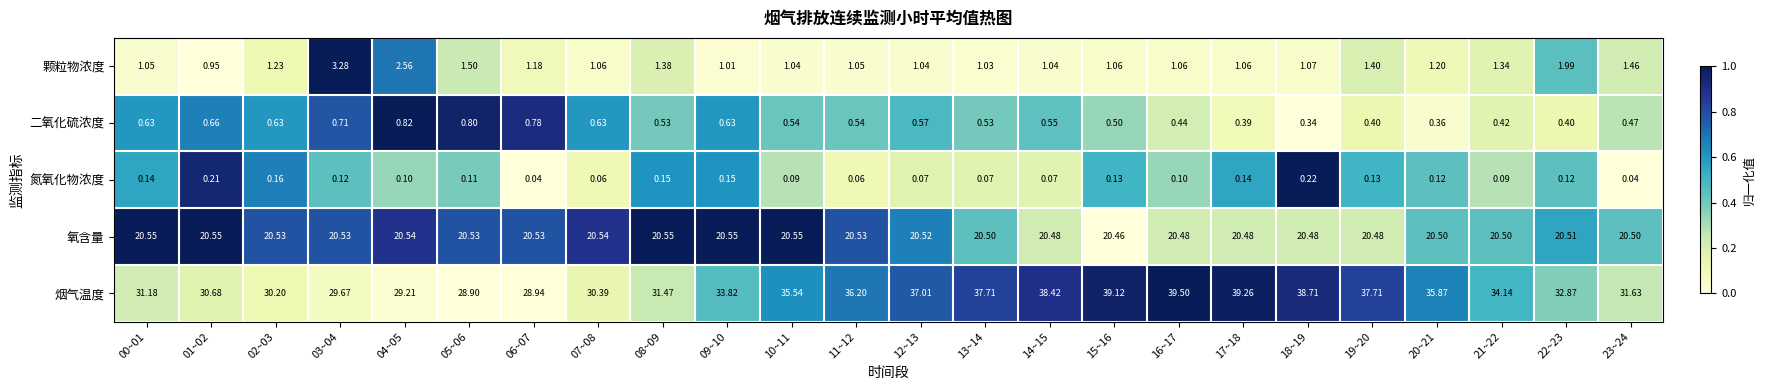

What is the total value across all series at 15~16?

61.3